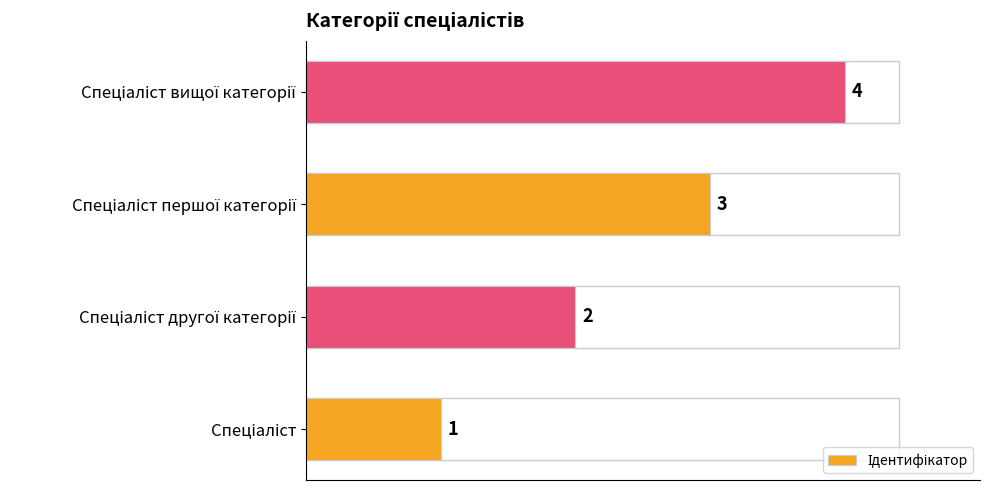

How many values are between 2 and 4?

3